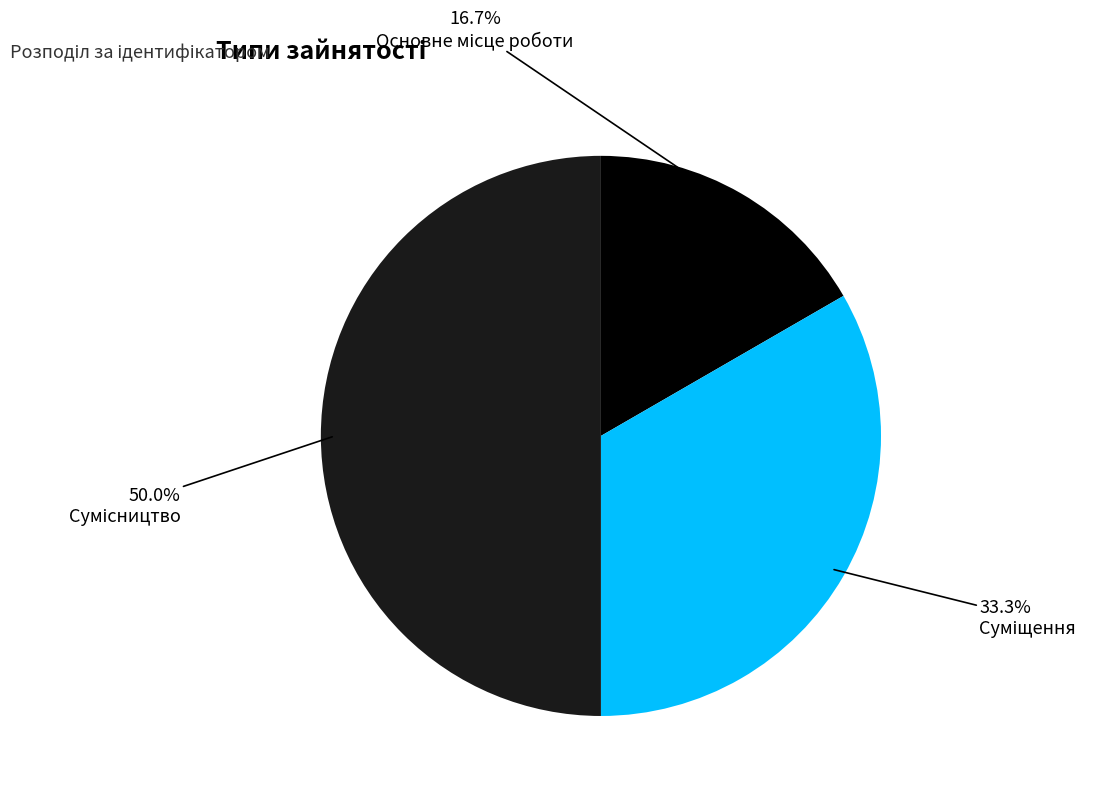

Is there a majority slice in this chart?

No